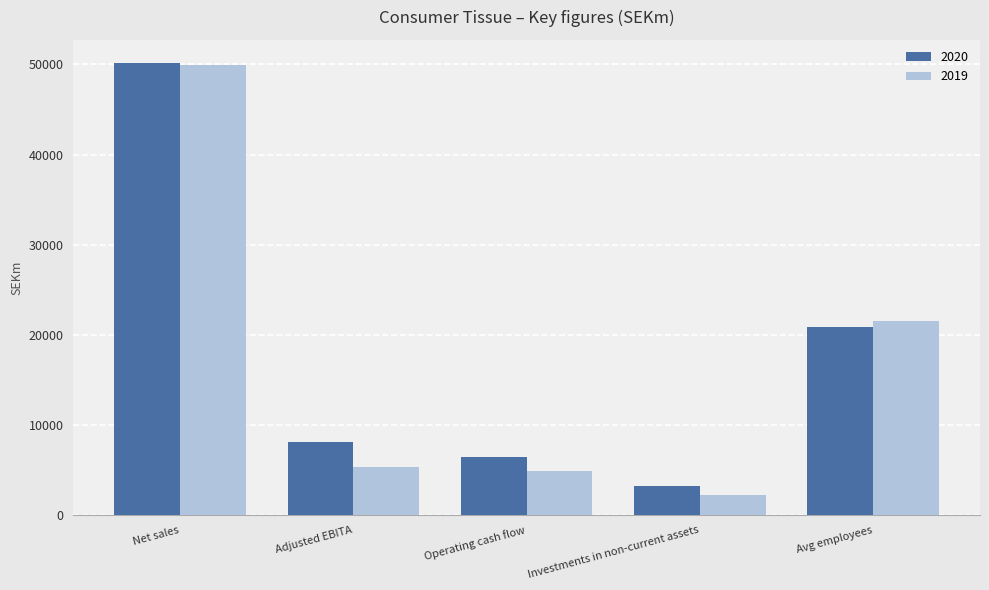

What position from the right is Net sales?

5